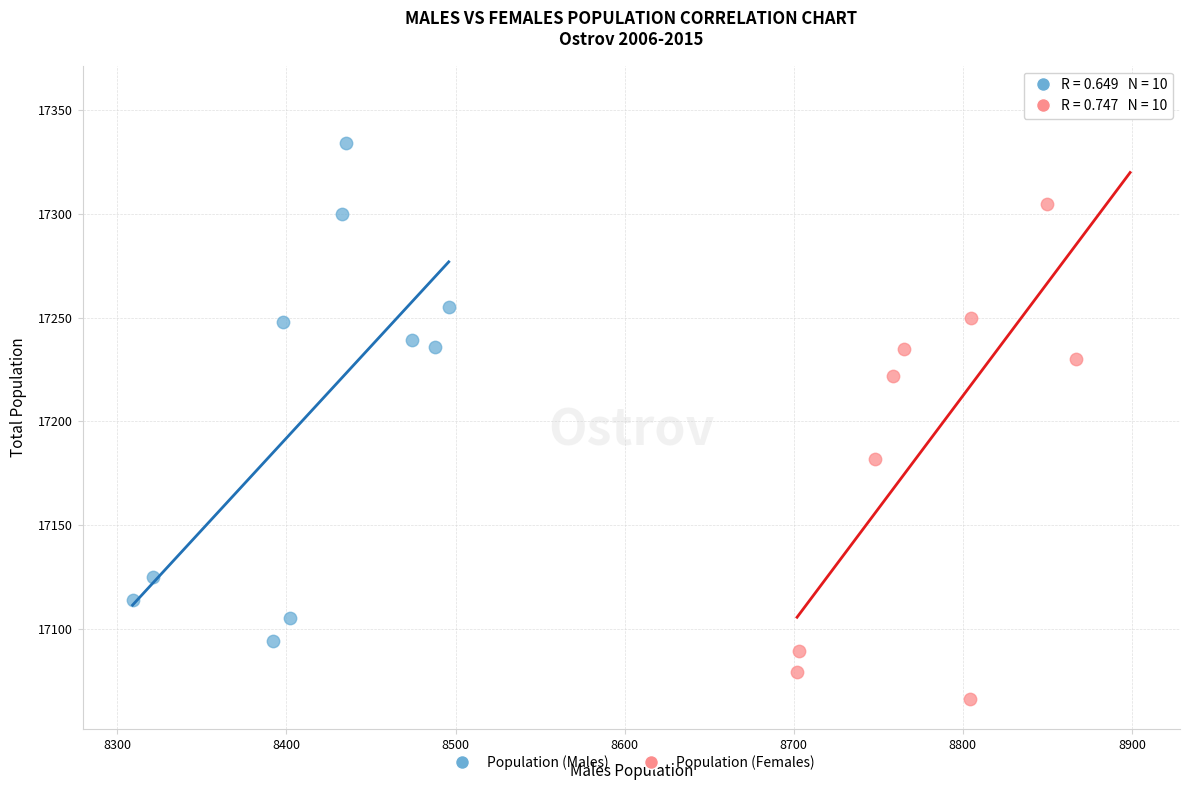

Which series contains the lowest Y value?

Population (Females)